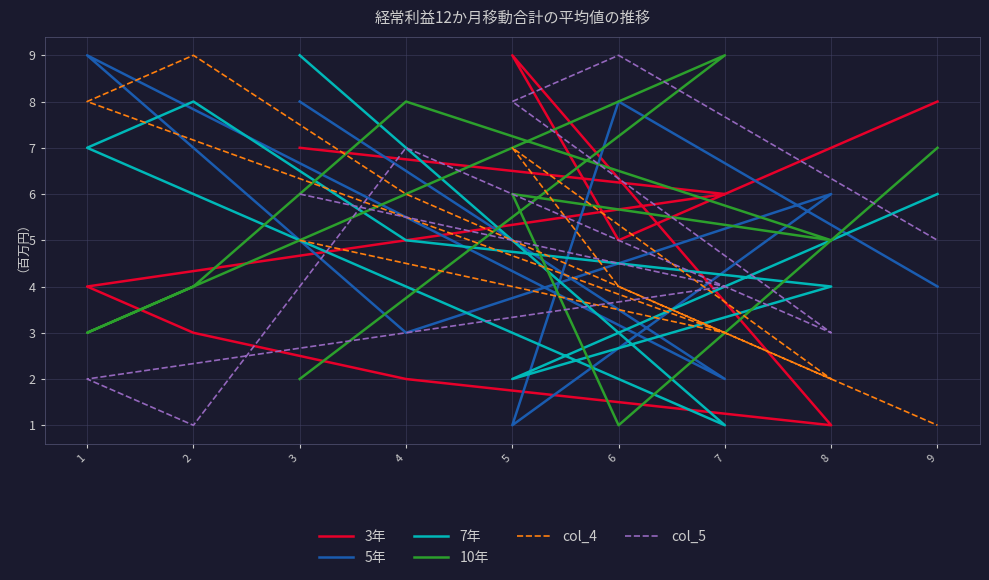

Rank the categories by col_5 value from lowest to highest.

2, 1, 8, 7, 9, 3, 4, 5, 6